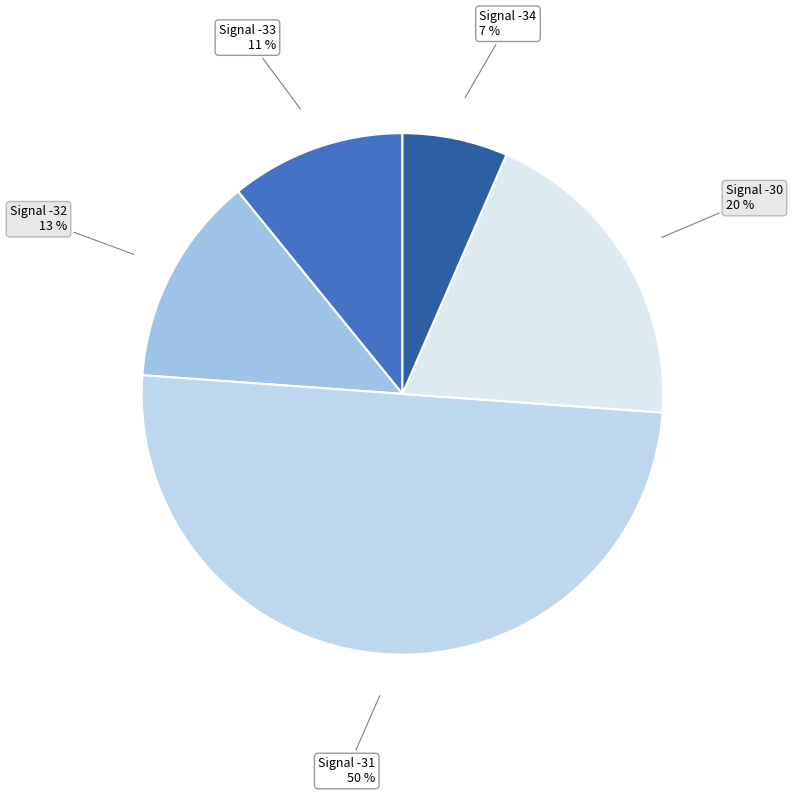

To the nearest percent, what is the average slice percentage?

20%